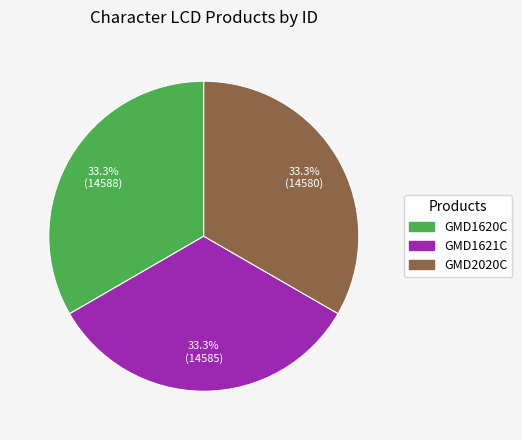

Approximately how many times larger is the value at GMD2020C compared to GMD1620C?

1.0